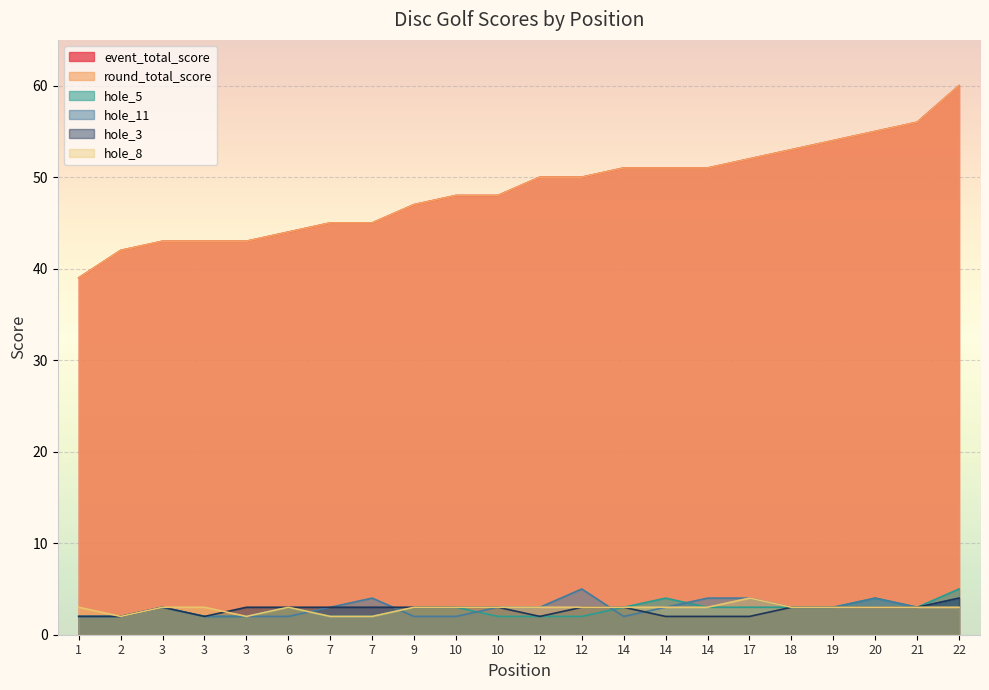

How many lines are shown in the chart?

6